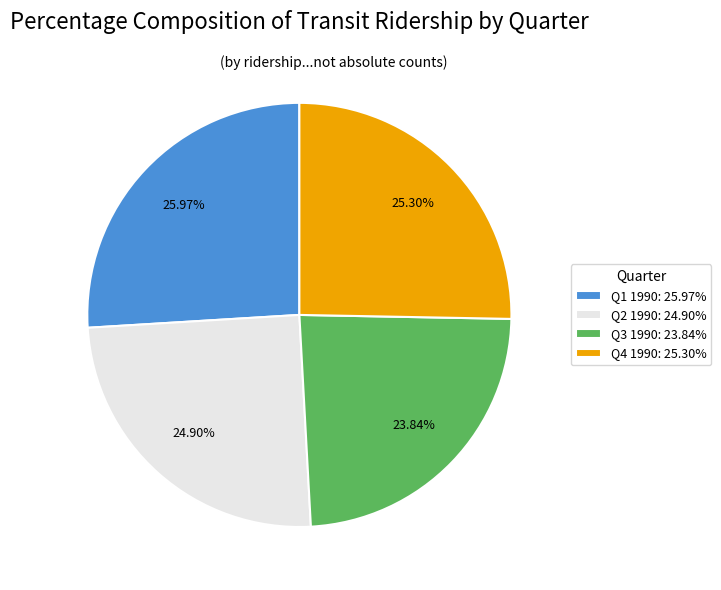

To the nearest percent, what percentage of the pie is Q3 1990?

24%